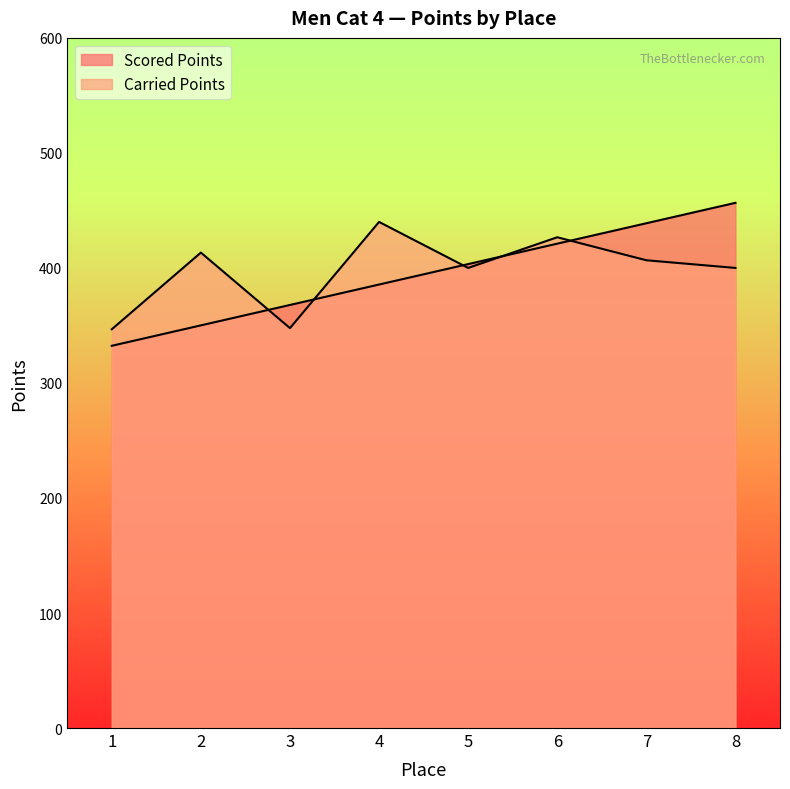

What is the difference between the second highest and minimum values in the Scored Points series?

106.5